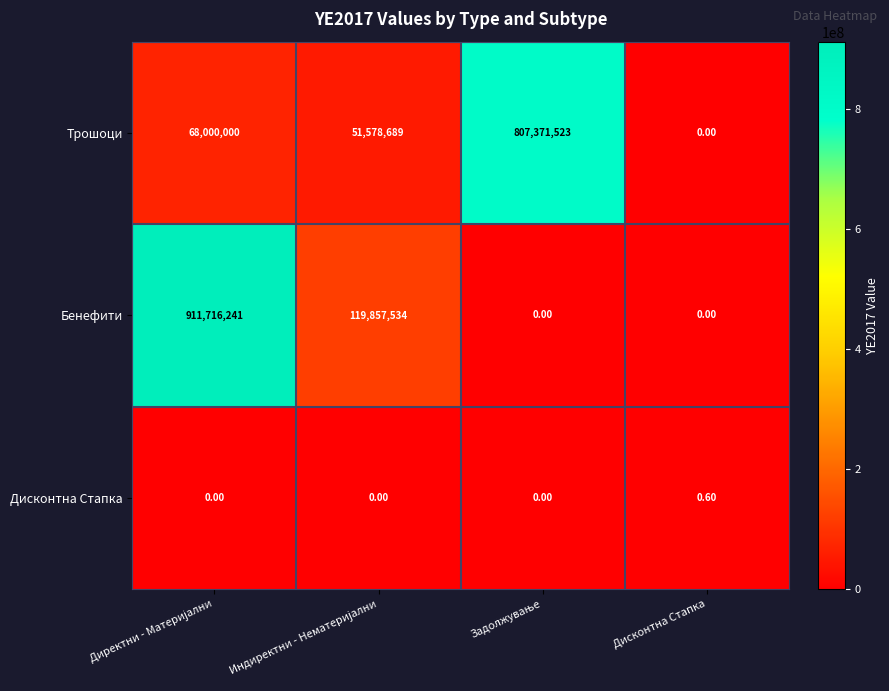

What is the difference between the maximum and minimum values in the Бенефити series?

911716241.0